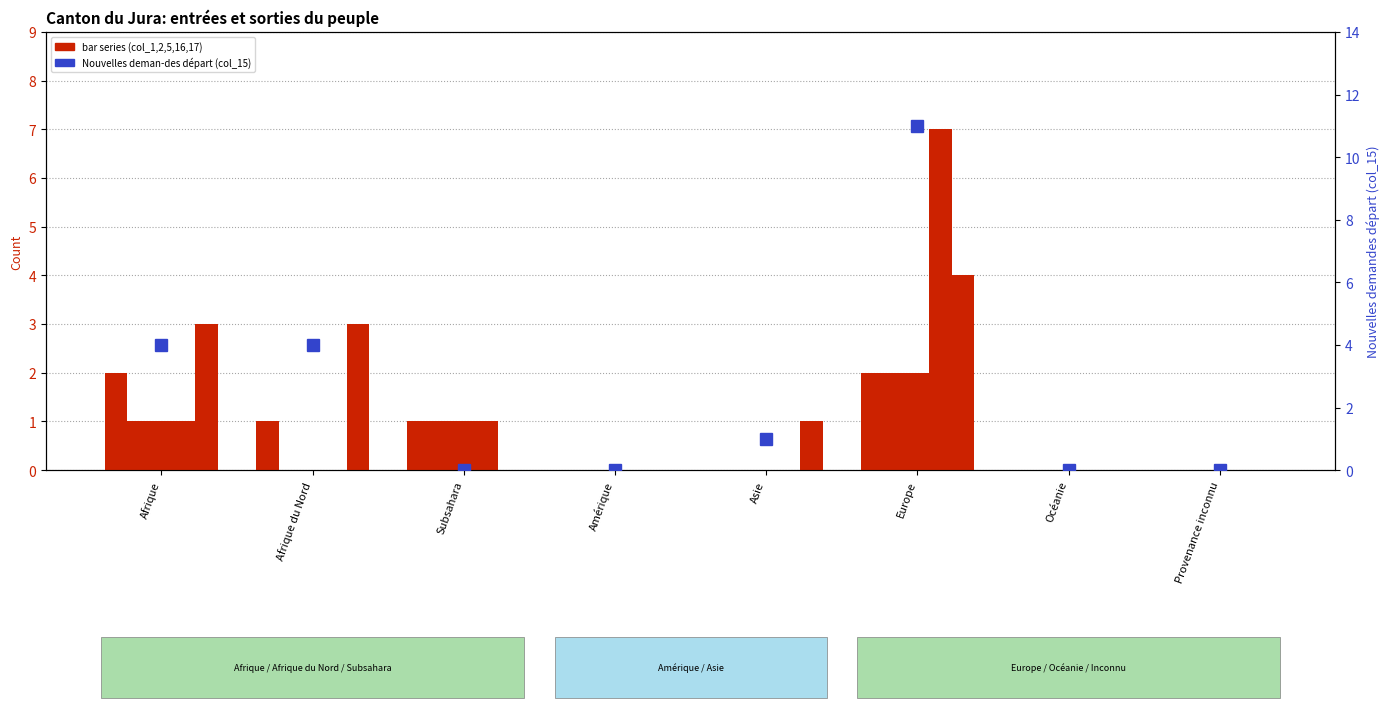

Reading right to left, list all the values displayed in this chart.

Nouvelles deman-des (col_1): 0	0	2	0	0	1	1	2
Identification positive (col_2): 0	0	2	0	0	1	0	1
Nouvelles deman-des ODV (col_5): 0	0	2	0	0	1	0	1
Fin Organisation départ (col_16): 0	0	7	0	0	1	0	1
Radiations départ (col_17): 0	0	4	1	0	0	3	3
Nouvelles deman-des départ (col_15): 0	0	11	1	0	0	4	4